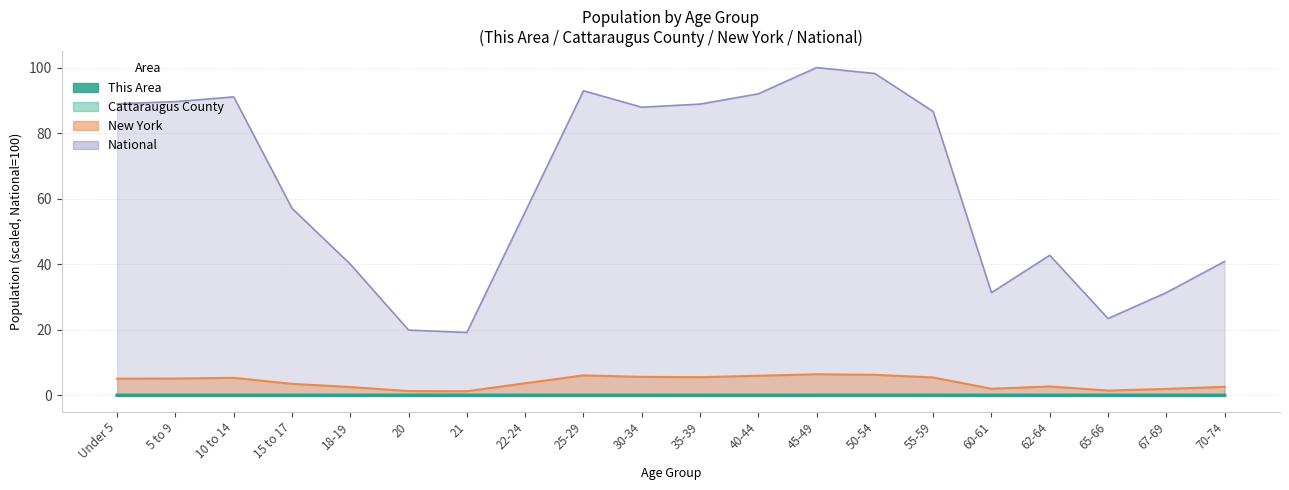

What is the label of the 9th point from the left?

25-29